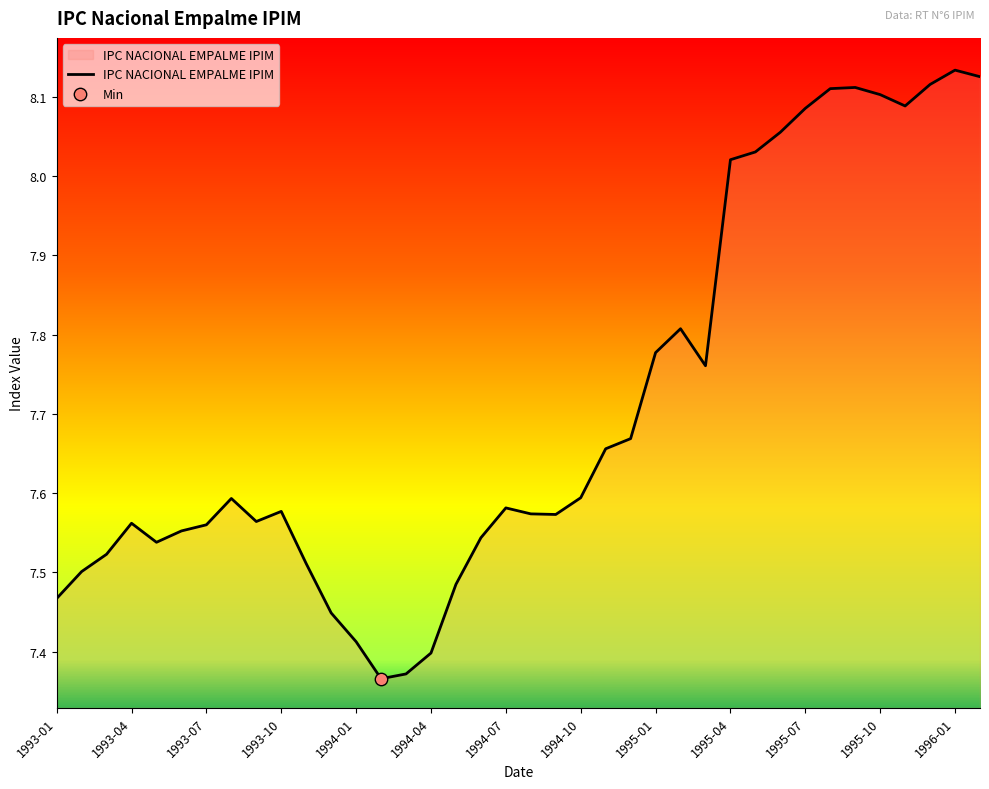

What is the difference between the maximum and minimum values?

0.8